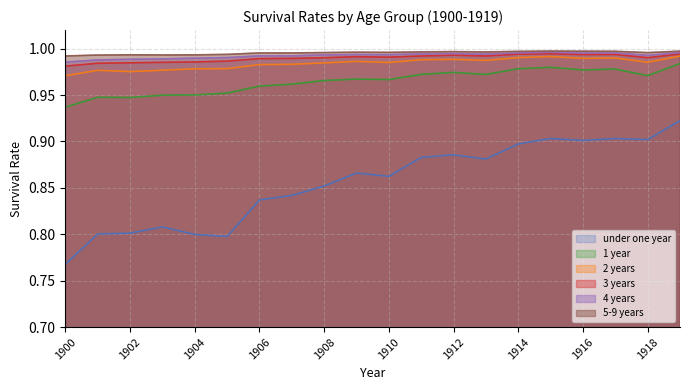

Which series has the largest range (max minus min)?

under one year